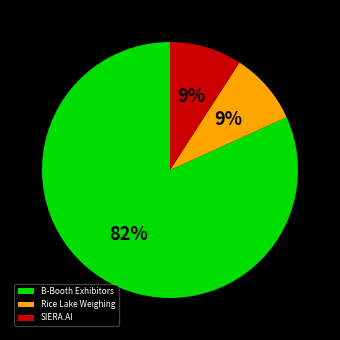

What percentage is the SIERA.AI slice, to the nearest percent?

9%